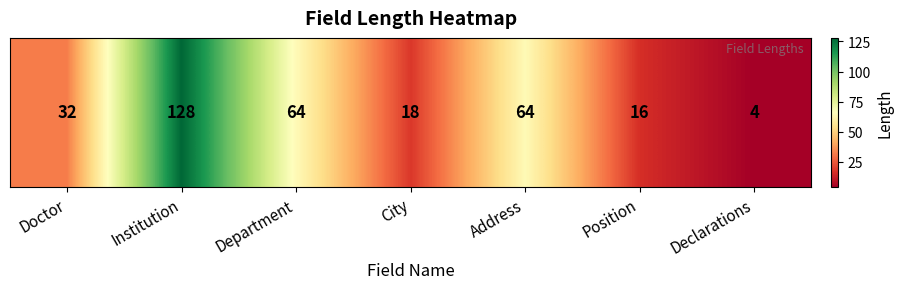

The value at City is 18. True or false?

True